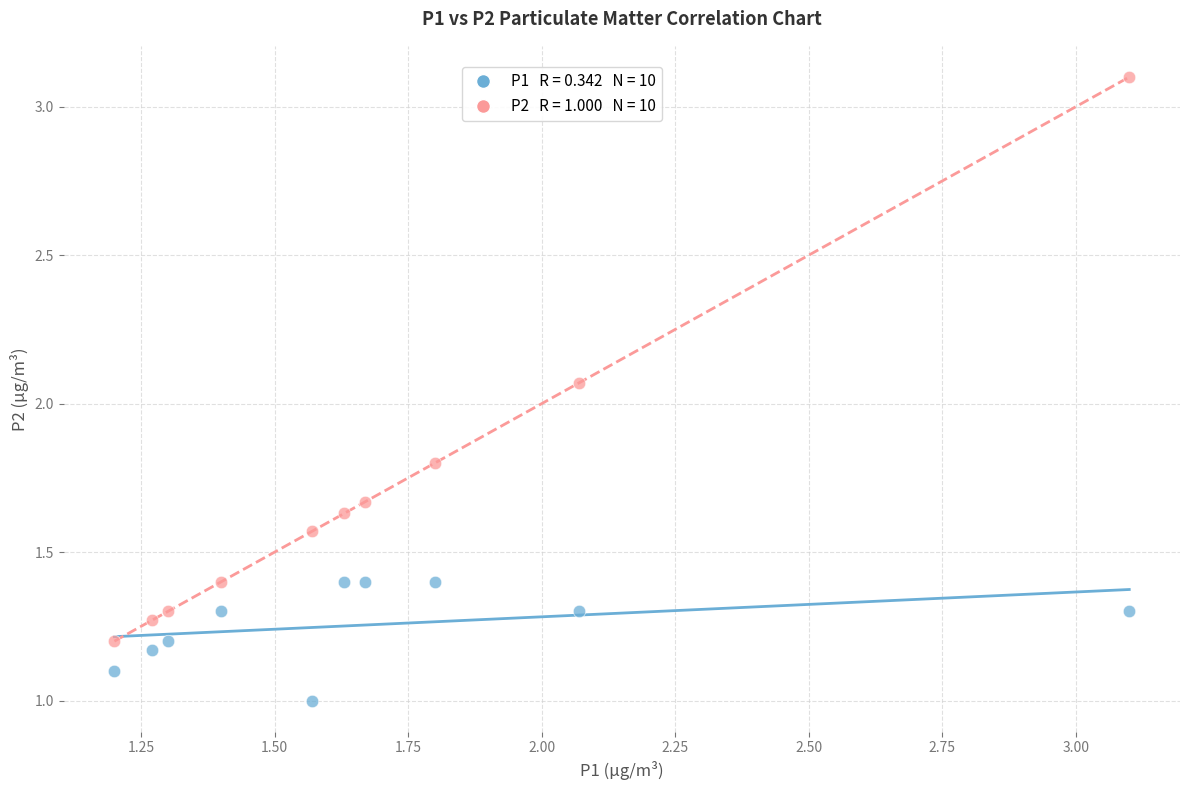

Across all data points, what is the range of X values (max minus min)?

1.9